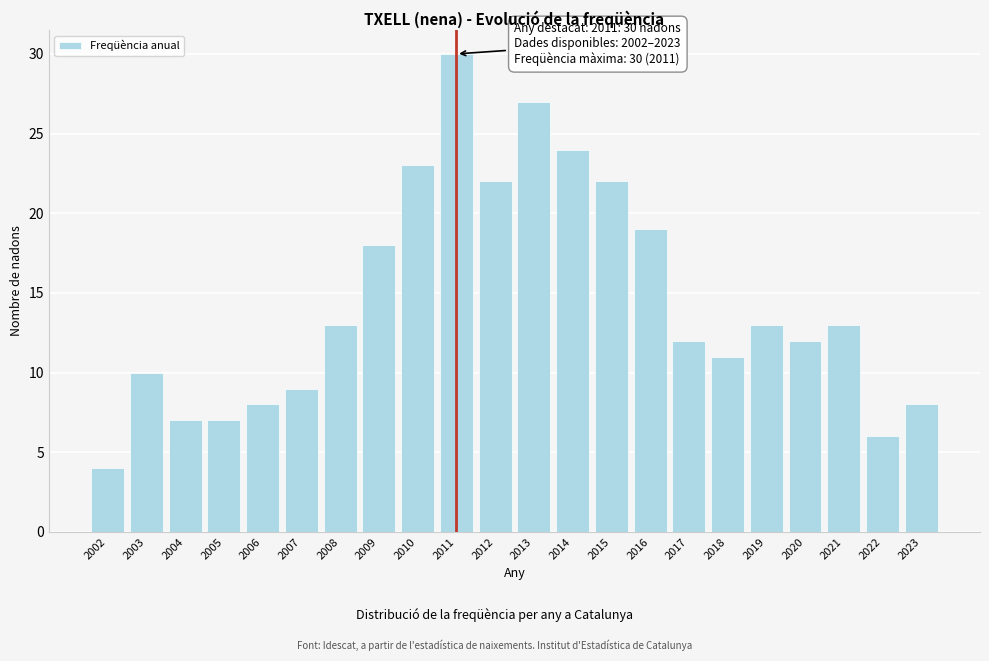

Reading left to right, extract all data points from this chart.

2002=4	2003=10	2004=7	2005=7	2006=8	2007=9	2008=13	2009=18	2010=23	2011=30	2012=22	2013=27	2014=24	2015=22	2016=19	2017=12	2018=11	2019=13	2020=12	2021=13	2022=6	2023=8